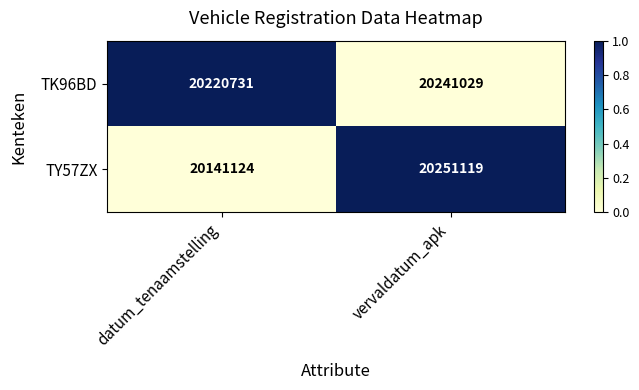

What is the sum of the TK96BD values at datum_tenaamstelling and vervaldatum_apk?

40461760